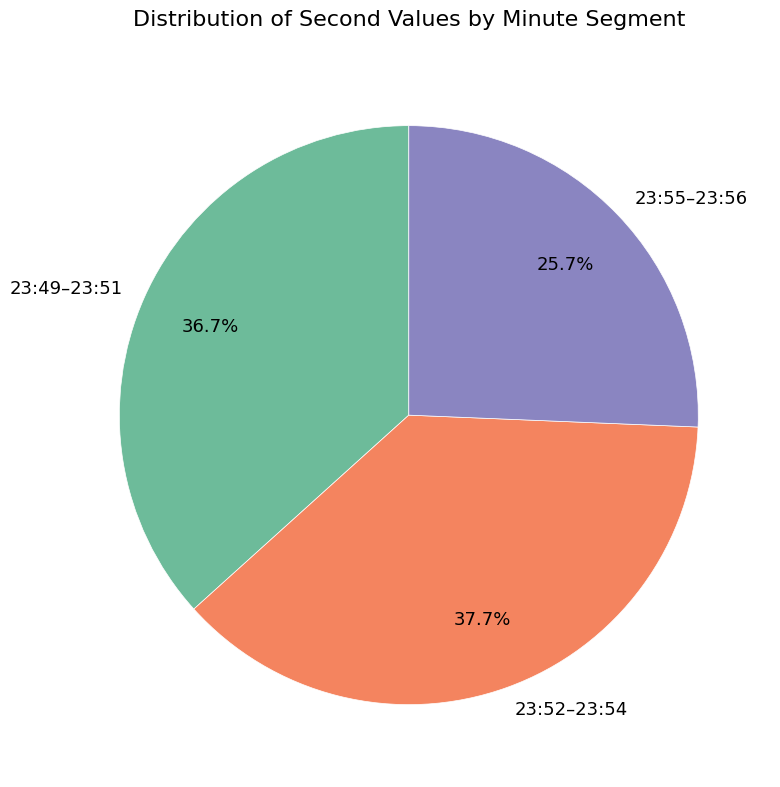

What is the ratio of the value at 23:49–23:51 to the value at 23:55–23:56?

1.4